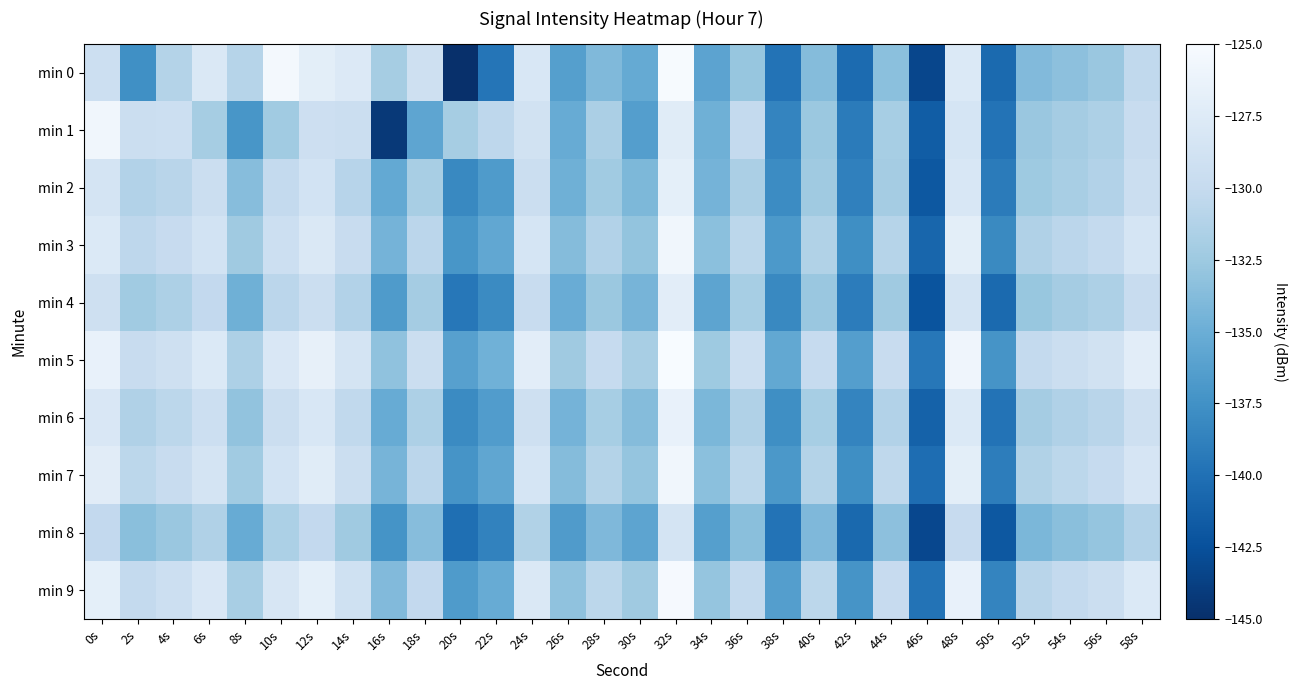

At 30s, list the series in order from largest to smallest.

min 5, min 9, min 7, min 3, min 6, min 2, min 4, min 0, min 8, min 1